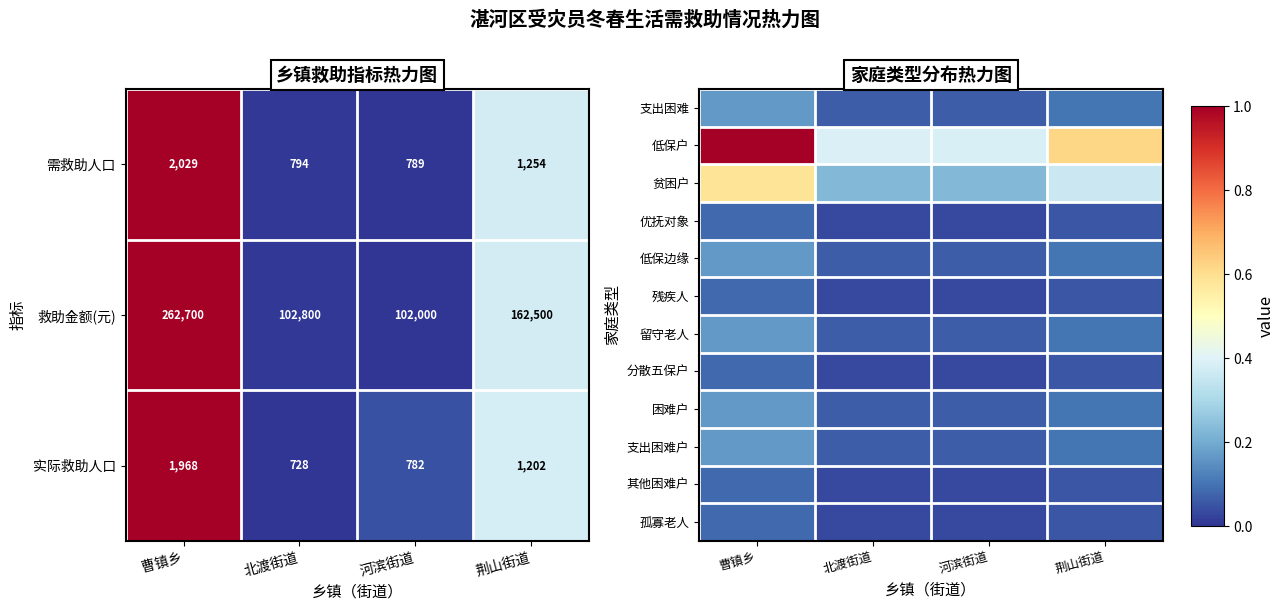

Between 荆山街道 and 河滨街道, which is larger?

荆山街道